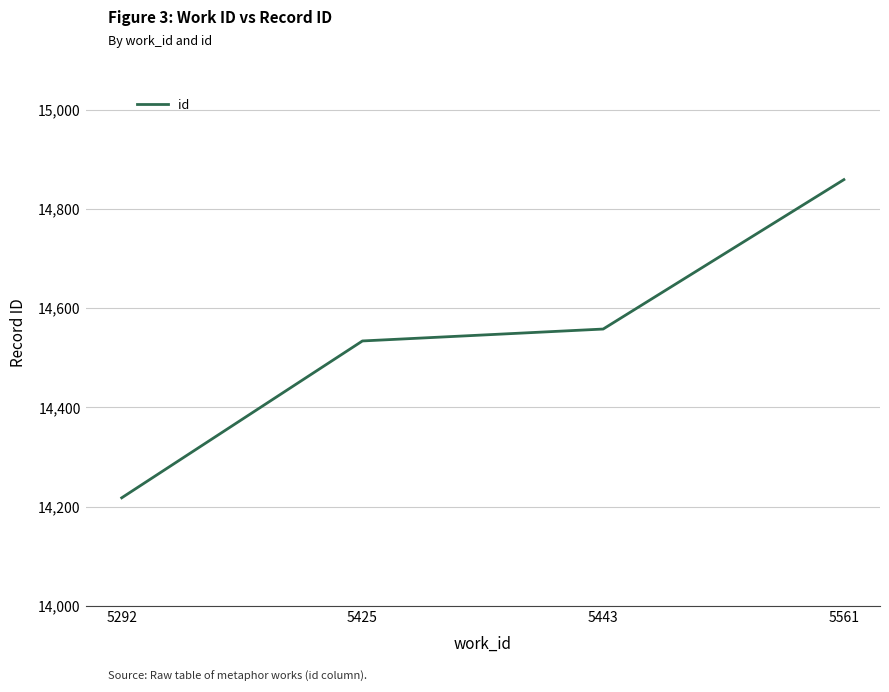

Count the number of data series in this chart.

1